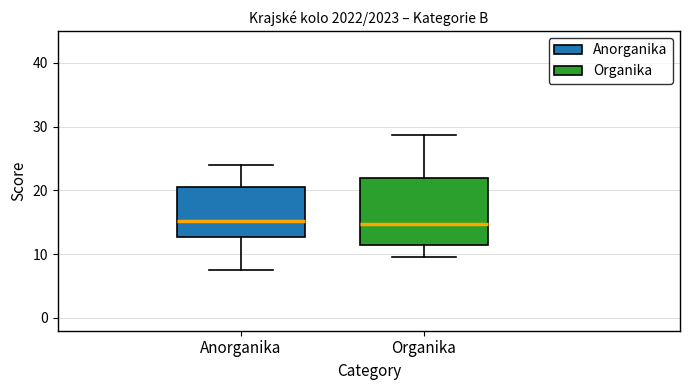

Reading left to right, read every box against the y-axis: the position of its median line, the range the box covers, and the ends of its whiskers. The values are not printed on the chart, so give them approximately, as read against the axis.

Anorganika: median 15, box 13 to 21, whiskers 8 to 24
Organika: median 15, box 11 to 22, whiskers 10 to 29